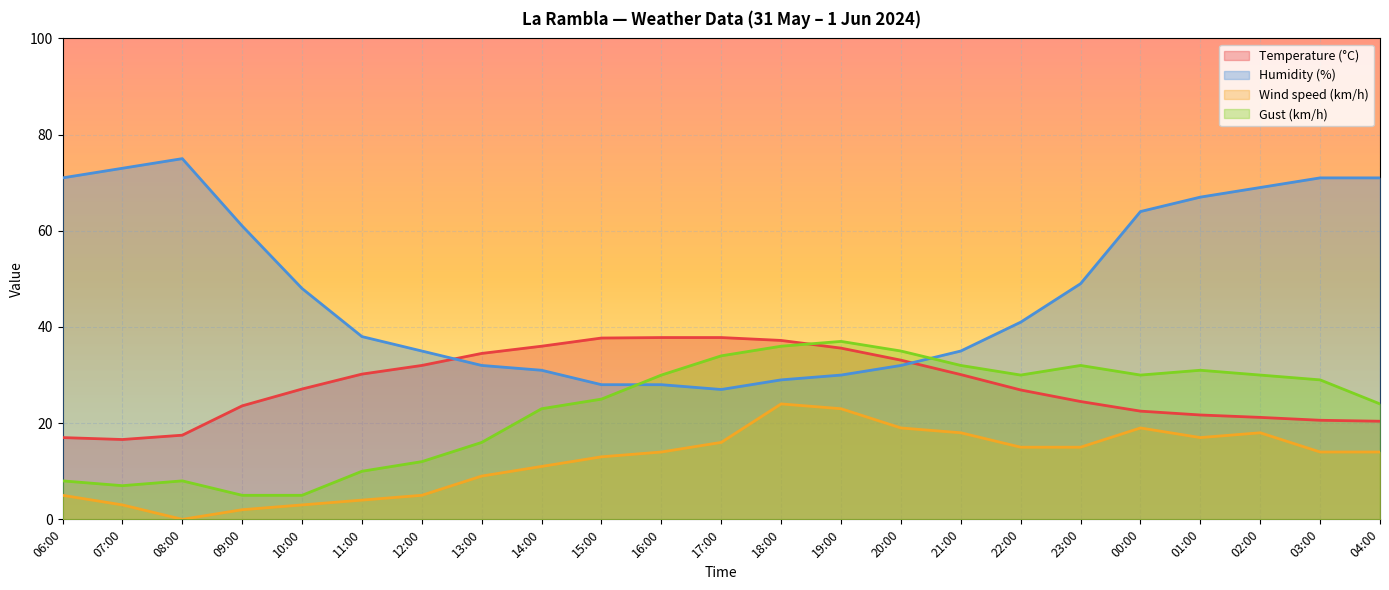

What is the sum of all Temperature (°C) values?

641.6